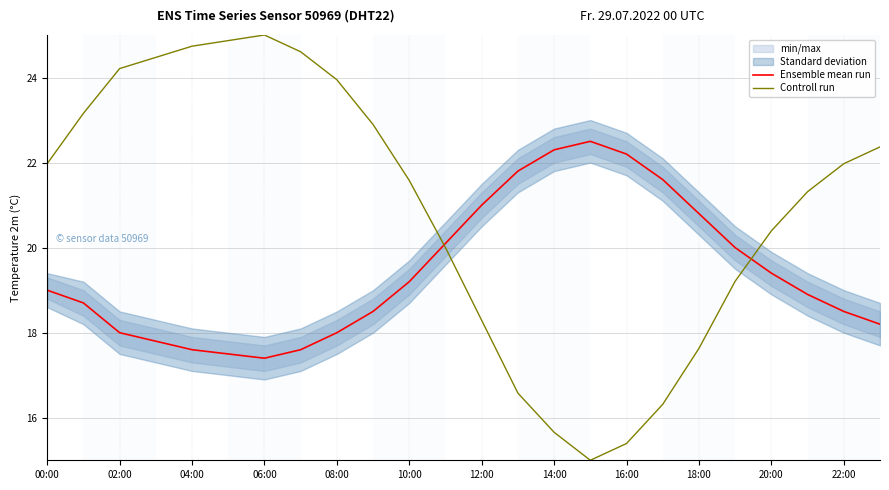

Where does the Controll run series first go above 21?

00:00